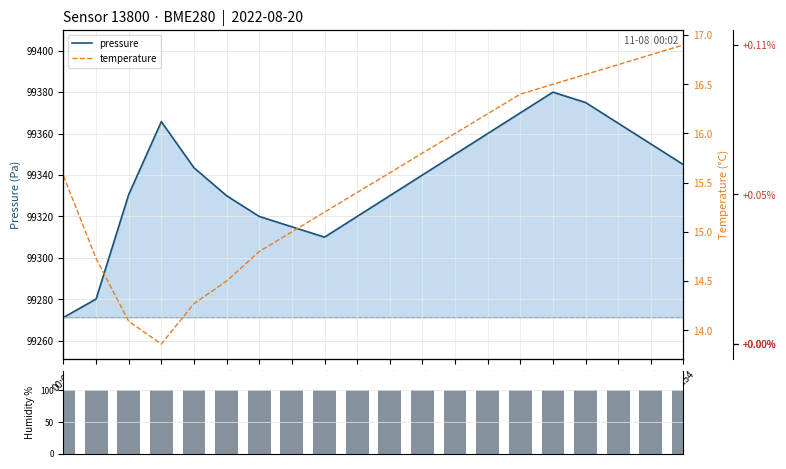

What is the difference between the temperature values at 04:14 and 00:02?

1.1